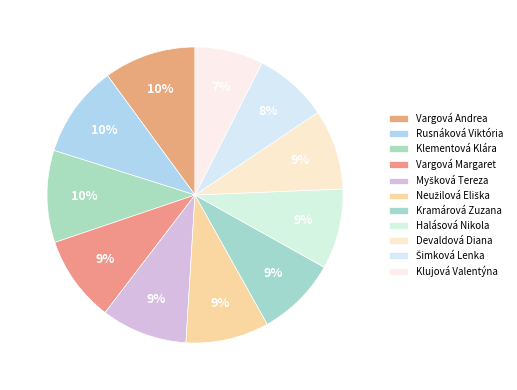

Is there any slice that represents more than half of the pie?

No